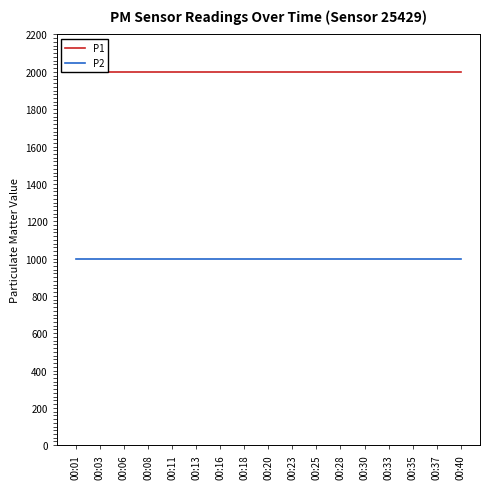

Reading right to left, transcribe all the data shown in this chart.

P1: 1999.9	1999.9	1999.9	1999.9	1999.9	1999.9	1999.9	1999.9	1999.9	1999.9	1999.9	1999.9	1999.9	1999.9	1999.9	1999.9	1999.9
P2: 999.9	999.9	999.9	999.9	999.9	999.9	999.9	999.9	999.9	999.9	999.9	999.9	999.9	999.9	999.9	999.9	999.9